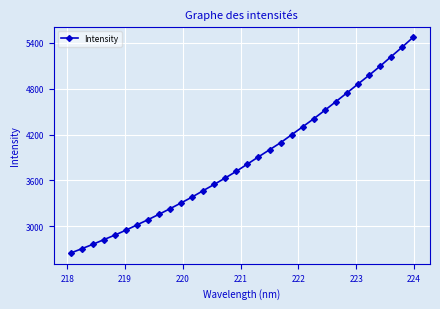

How many lines are shown in the chart?

1